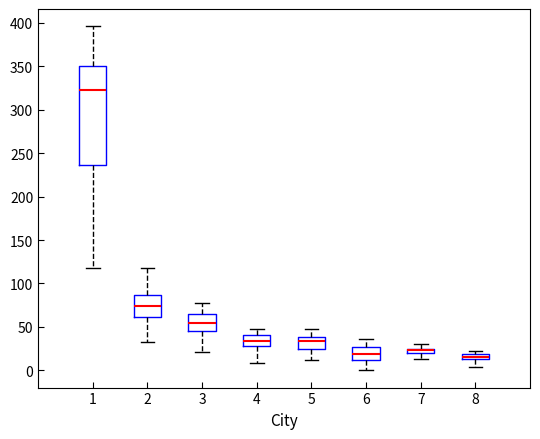

Comparing the boxes themselves (not the whiskers), which one is the tallest?

1